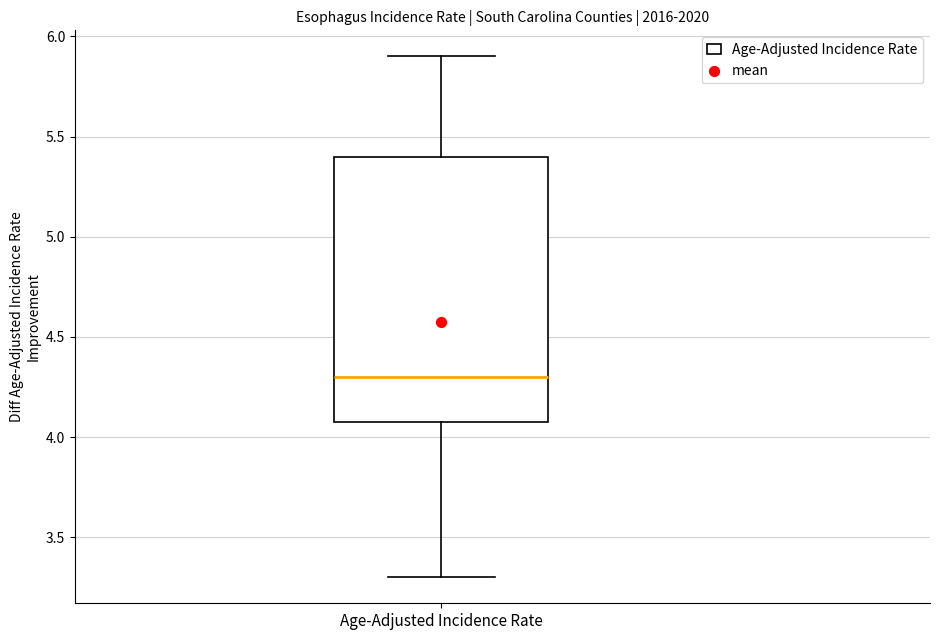

Transcribe this box plot: give where the median line is, the range the box spans, and where the two whiskers end, as read against the y-axis. The values are not printed on the chart, so give them approximately, as read against the axis.

median 4.3, box 4.1 to 5.4, whiskers 3.3 to 5.9